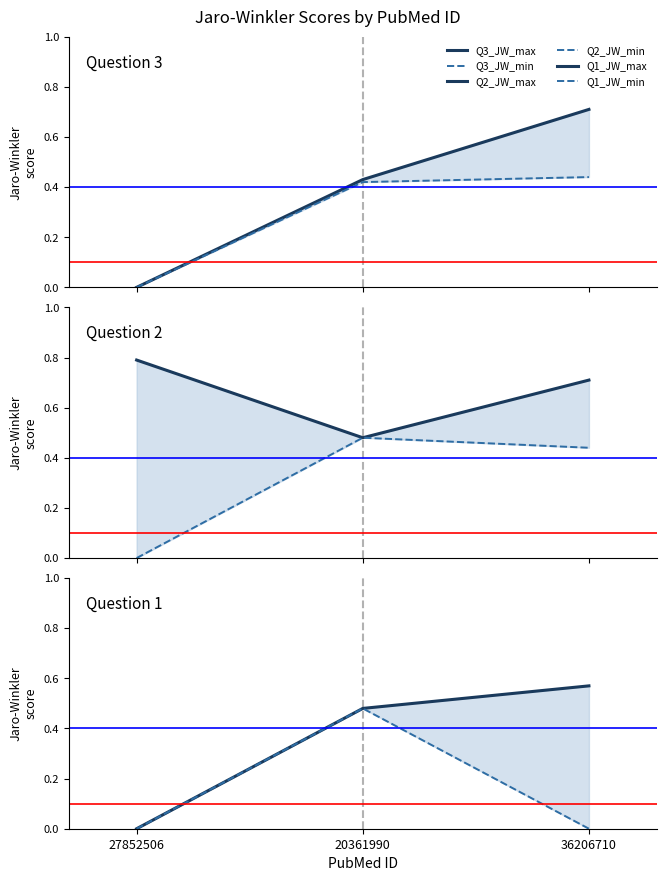

What are all the series names shown in the legend?

Q3_JW_max, Q3_JW_min, Q2_JW_max, Q2_JW_min, Q1_JW_max, Q1_JW_min